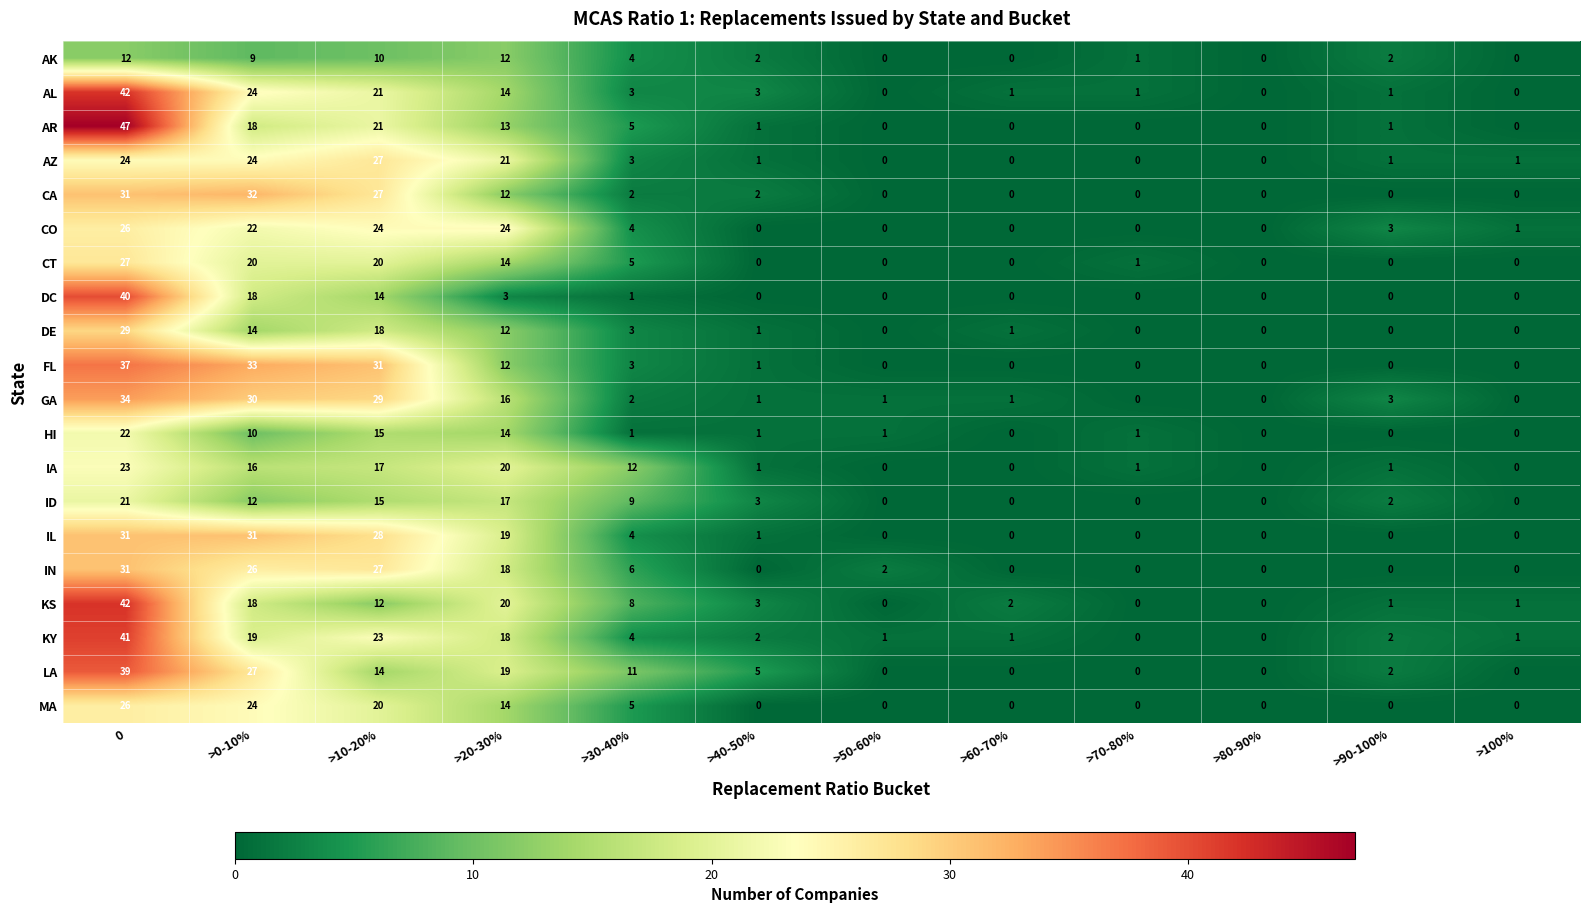

True or false: IA has a value of 0 at >100%.

True